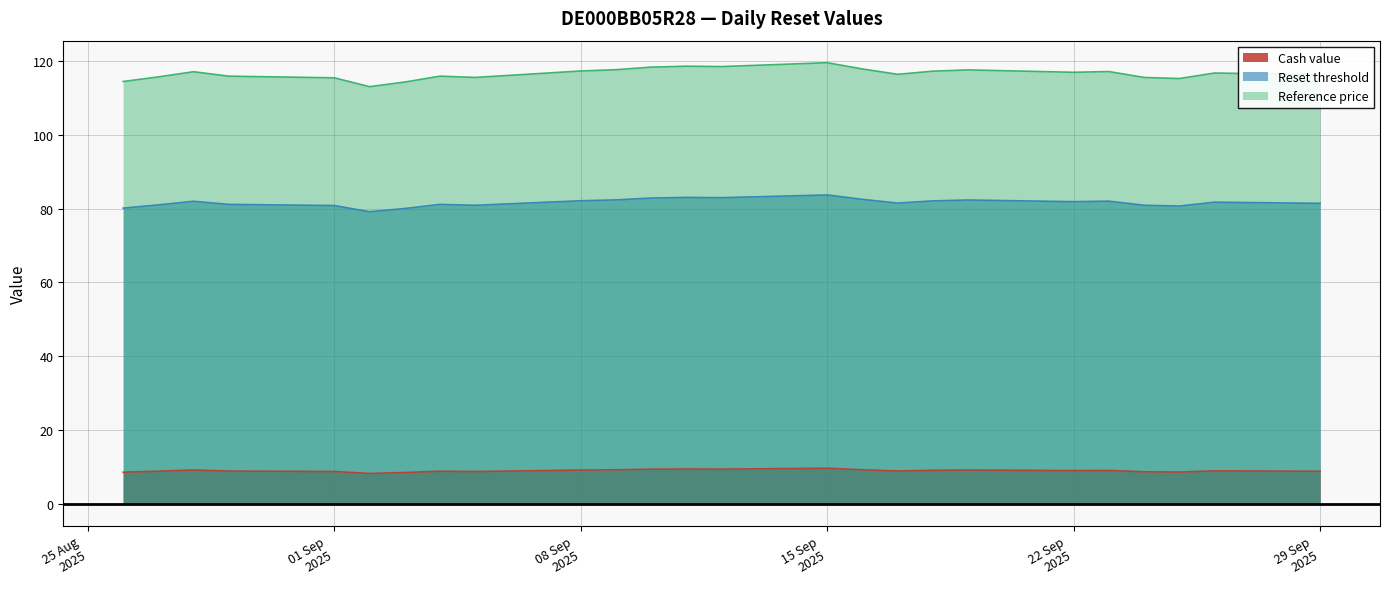

True or false: Reset threshold has a value of 121.0 at 08 Sep 2025.

False